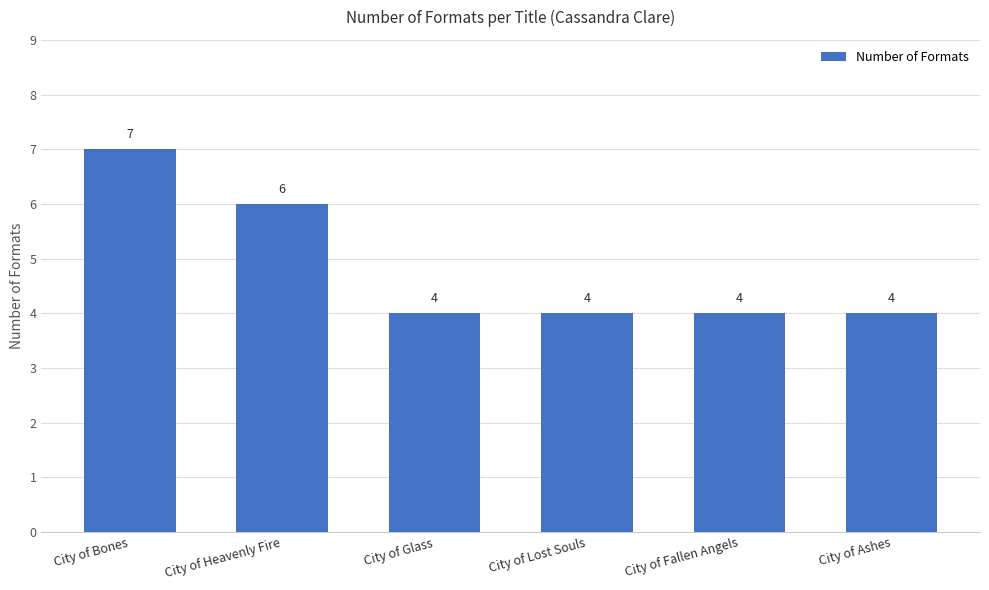

What is the sum of the values at City of Fallen Angels and City of Heavenly Fire?

10